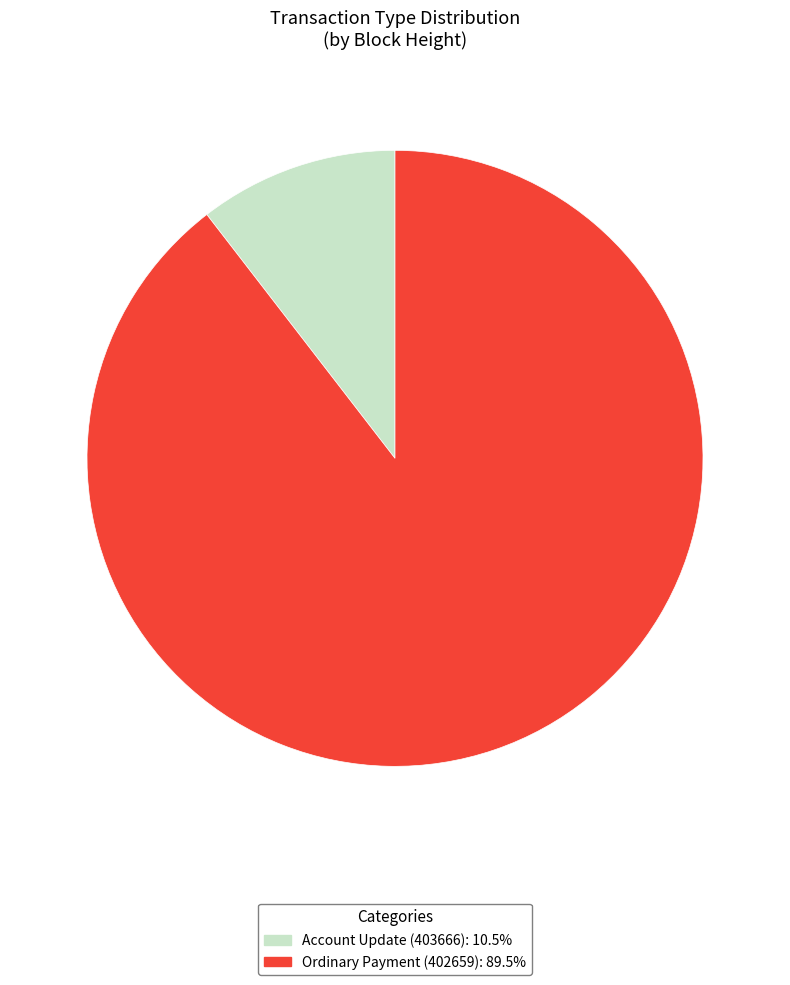

Combined, do Account Update (403666) and Ordinary Payment (402659) account for over 50%?

Yes